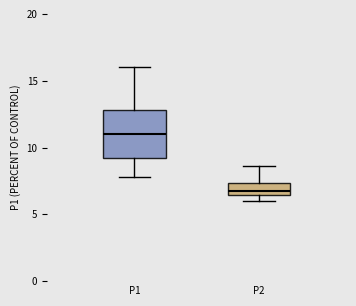

Comparing the boxes themselves (not the whiskers), which one is the tallest?

P1